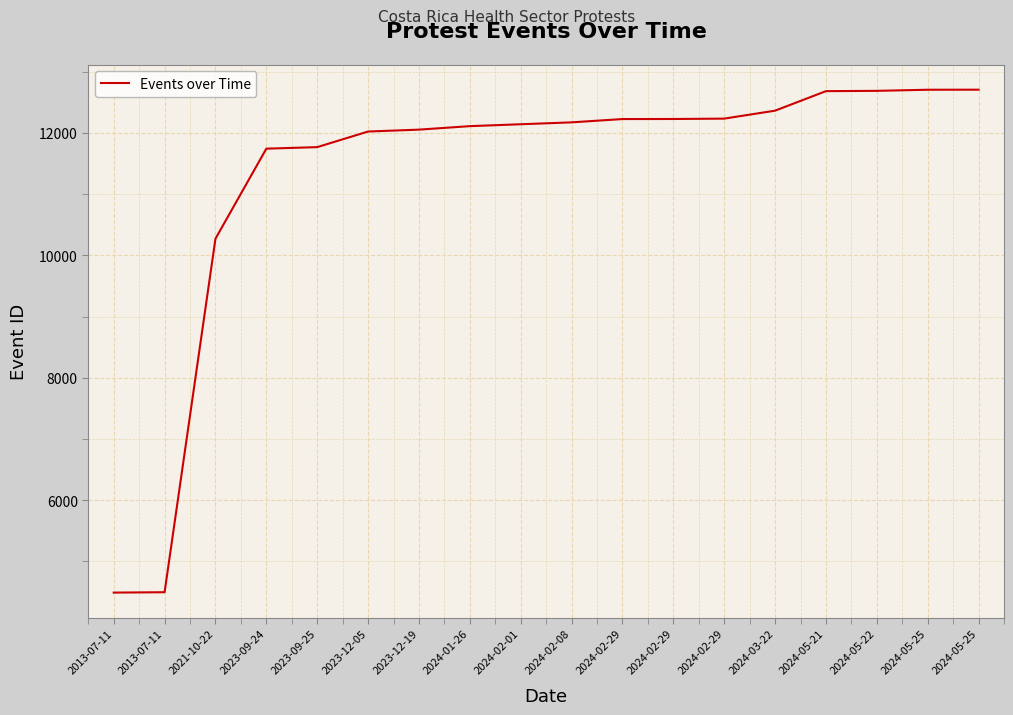

True or false: the data shows 22554 at 2024-05-21.

False